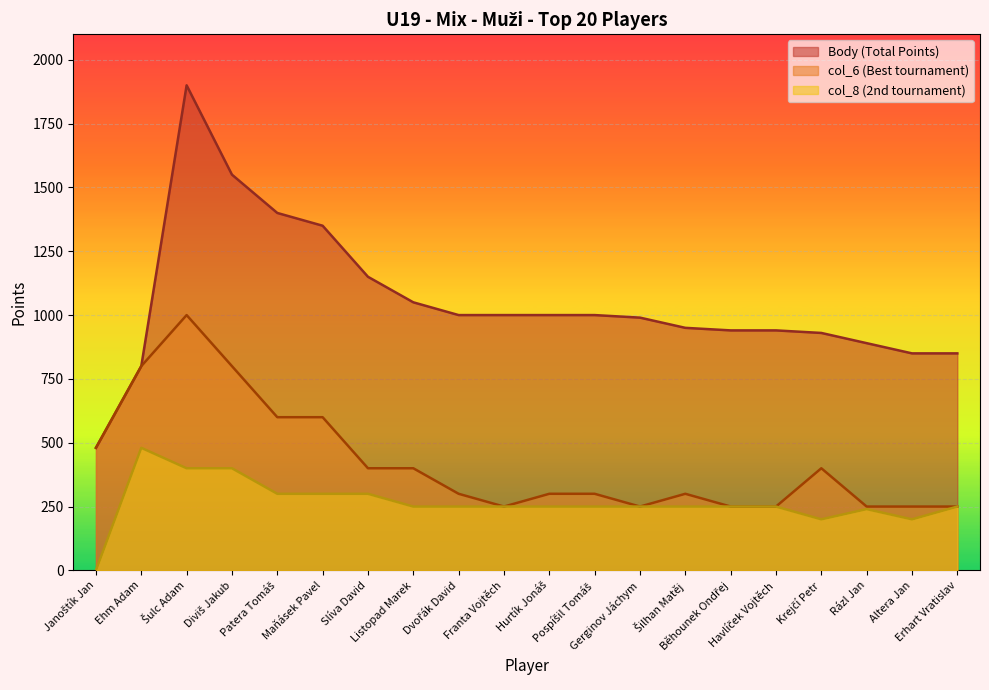

True or false: col_6 has a value of 132 at Altera Jan.

False